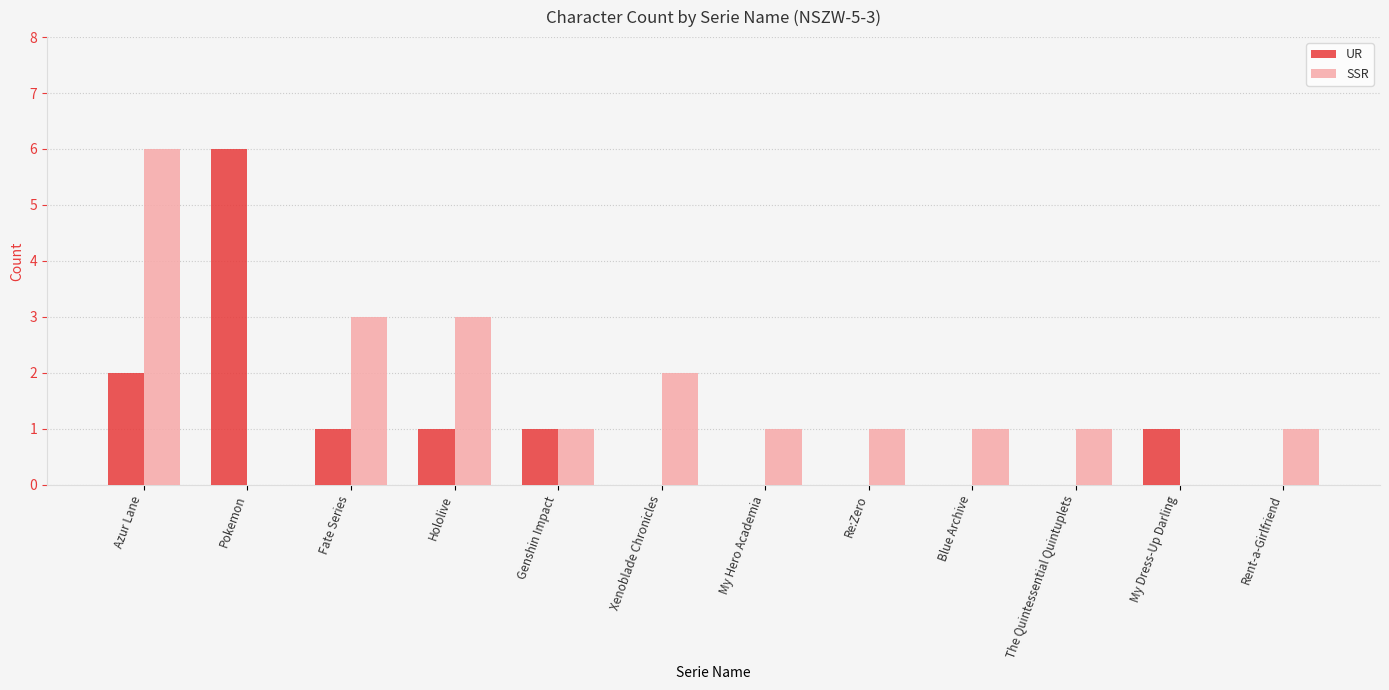

The value of UR at Azur Lane is 1. True or false?

False